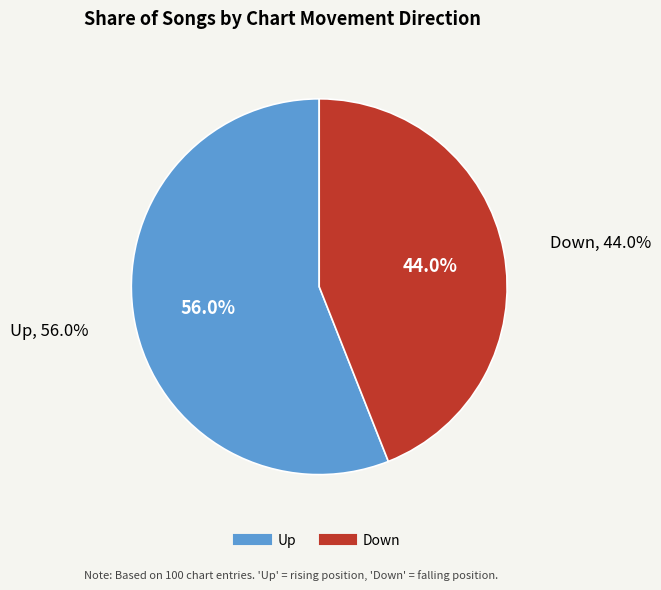

How many slices are in this pie chart?

2